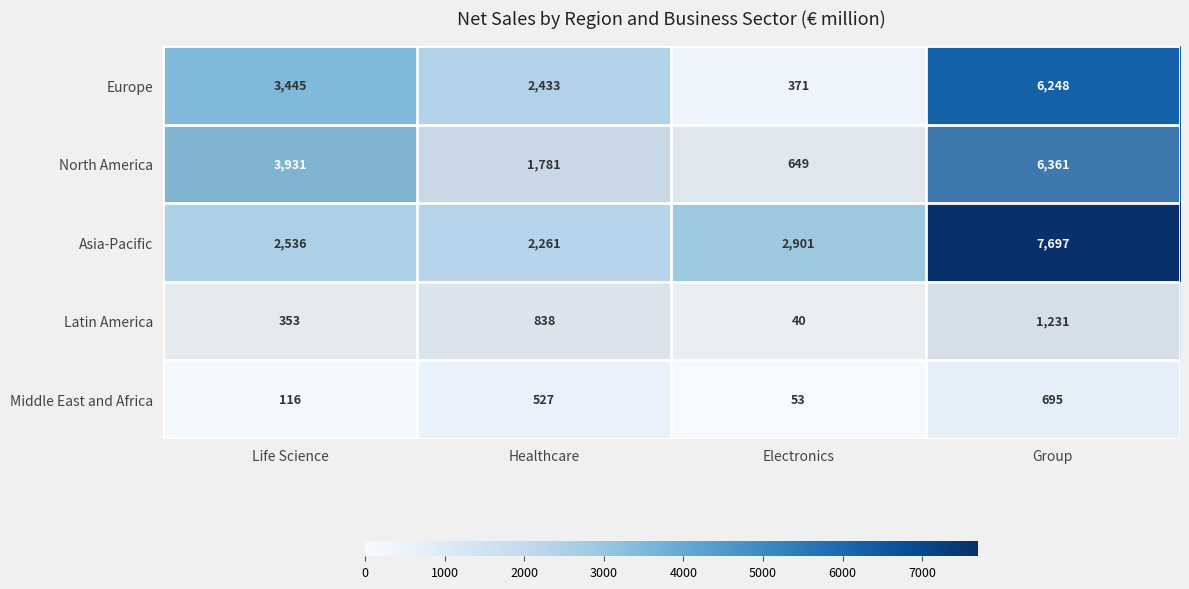

What is the total value across all series at Group?

22232